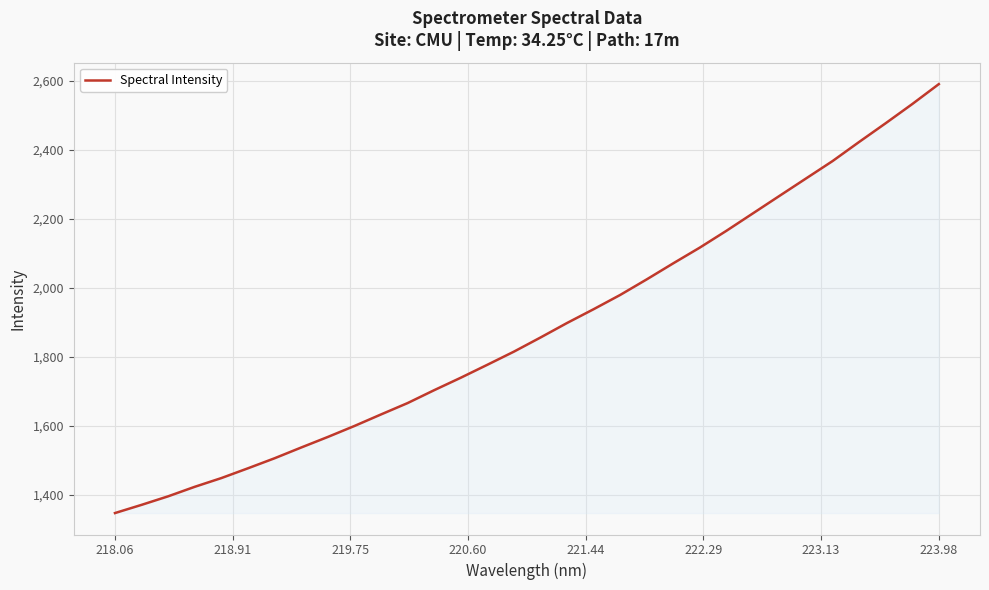

What is the difference between the maximum and minimum values?

1244.3